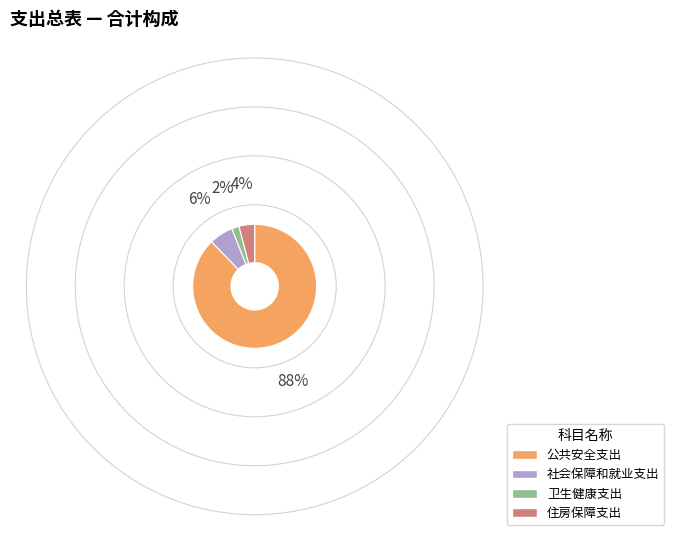

Which category accounts for the majority?

公共安全支出